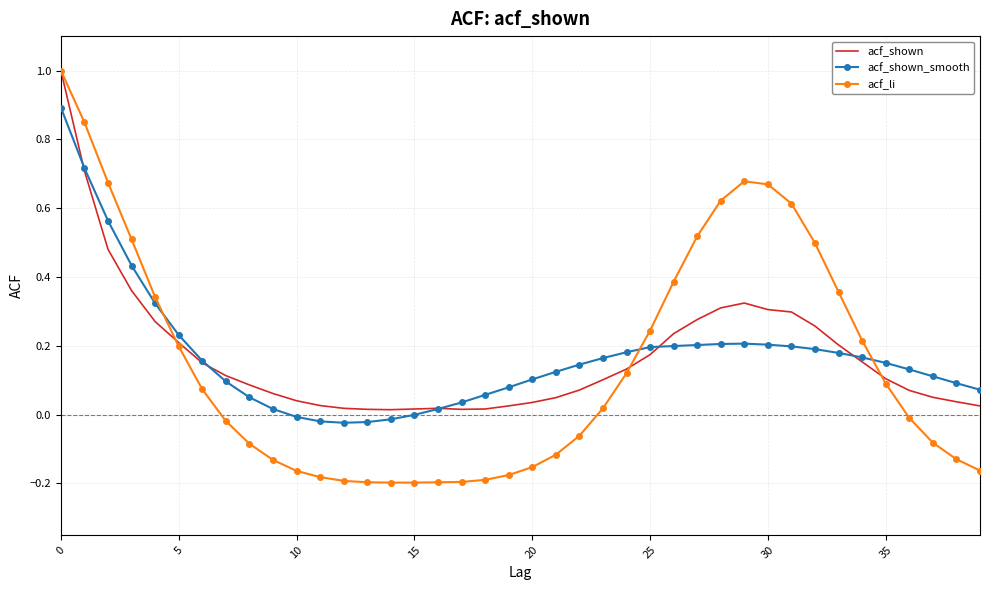

Which series has the widest spread of values?

acf_li